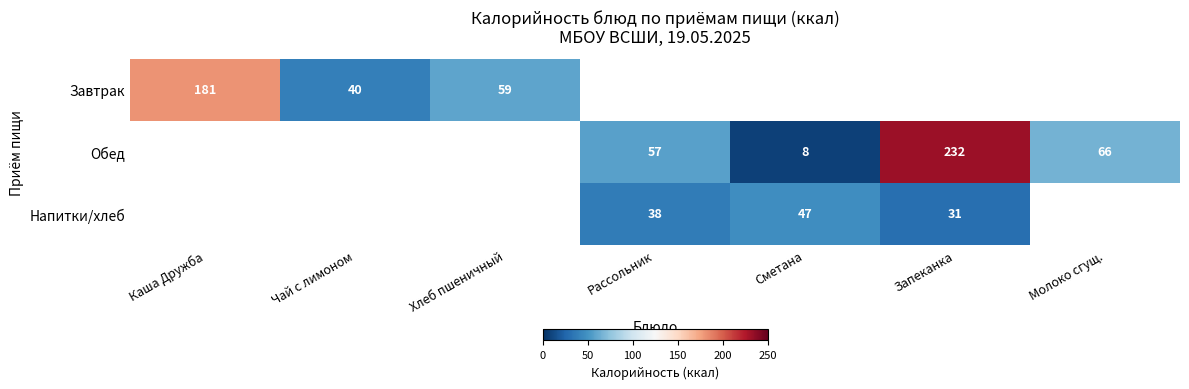

Is it true that Обед equals 57 at Рассольник?

True